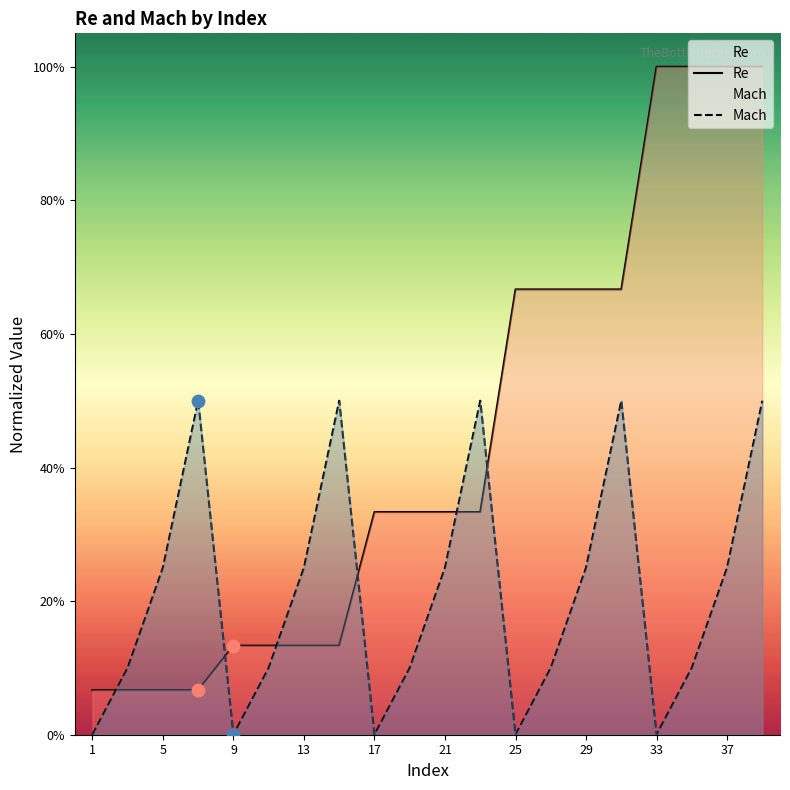

What are all the series names shown in the legend?

Re, Mach